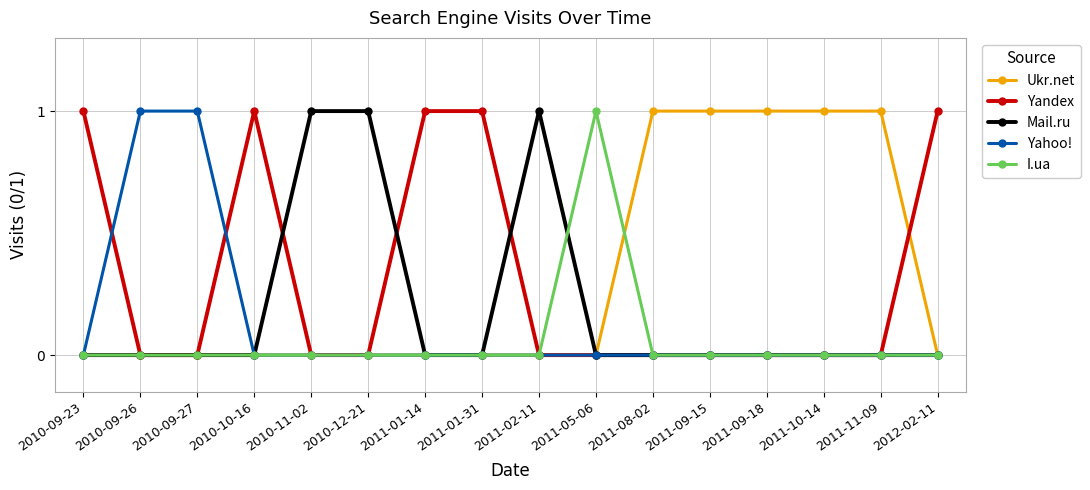

What is the label of the 12th point from the left?

2011-09-15